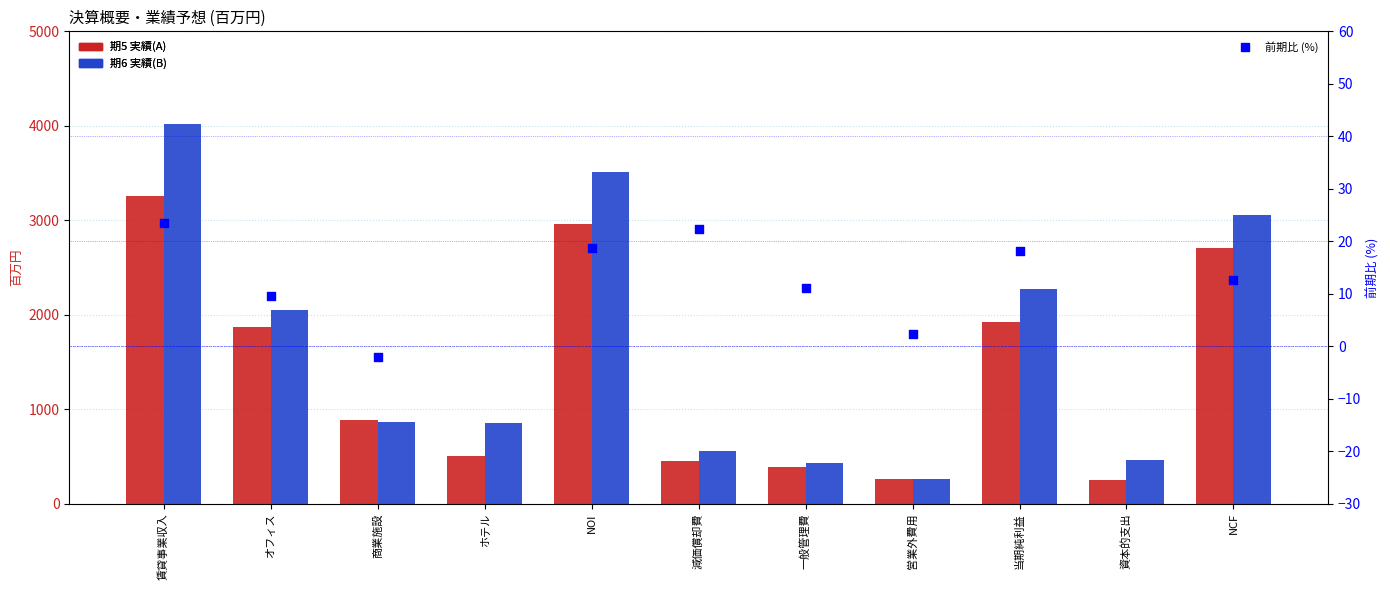

Is the value of 期6 実績(B) at NCF greater than the value of 前期比 (%) at 賃貸事業収入?

Yes